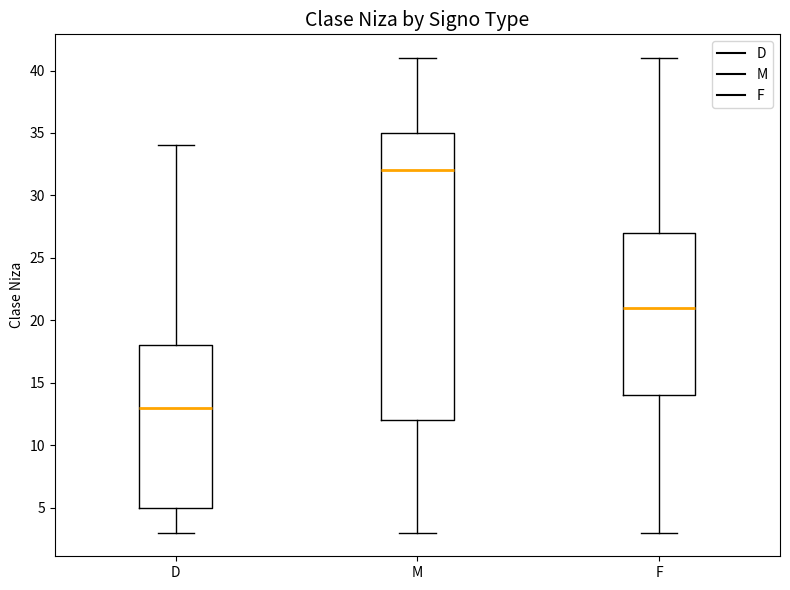

Reading left to right, transcribe this box plot: for each box, give where its median line is, the range the box spans, and where its two whiskers end, as read against the y-axis. The values are not printed on the chart, so give them approximately, as read against the axis.

D: median 13, box 5 to 18, whiskers 3 to 34
M: median 32, box 12 to 35, whiskers 3 to 41
F: median 21, box 14 to 27, whiskers 3 to 41